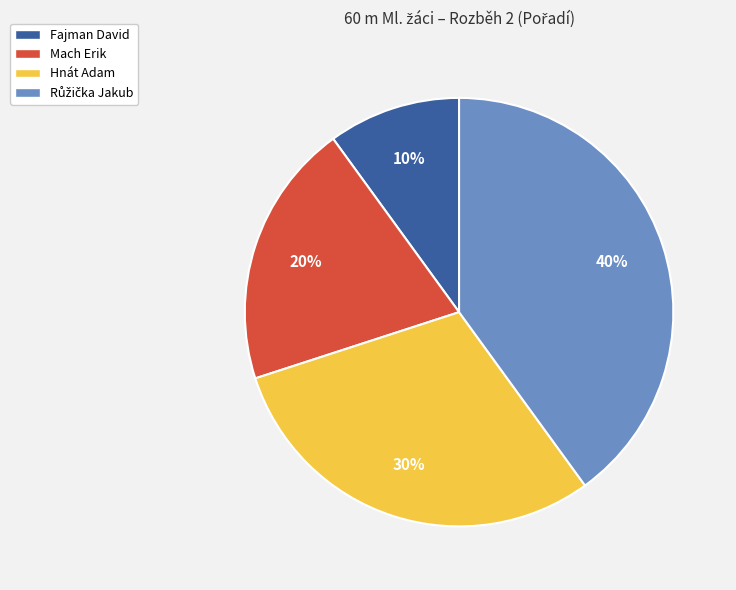

To the nearest percent, what is the difference between the largest and smallest slice percentages?

30%